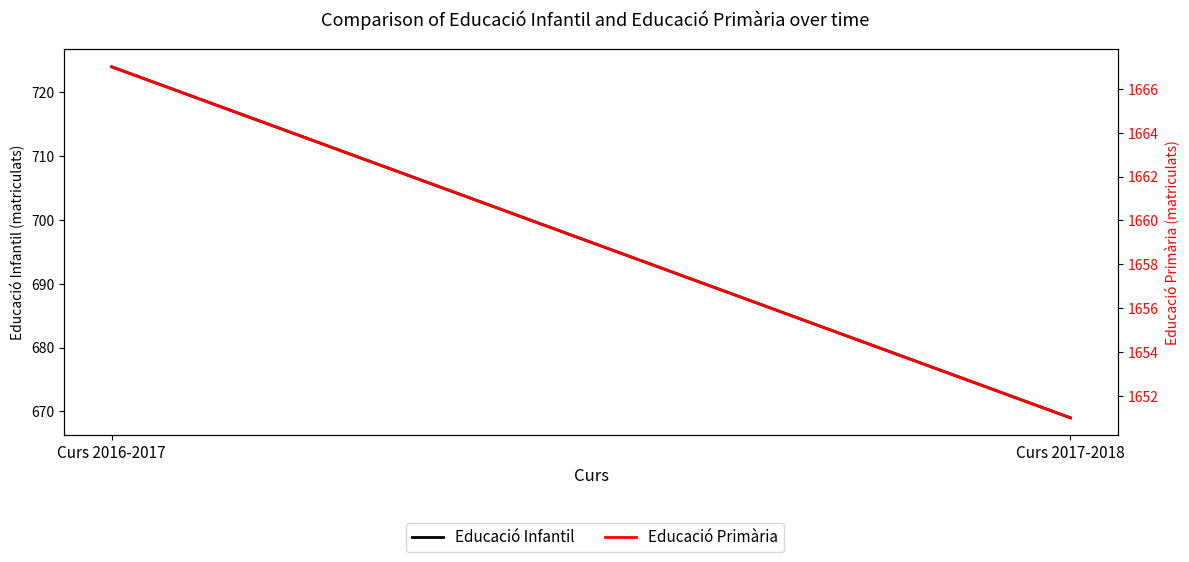

At which category is the sum across all series the highest?

Curs 2016-2017